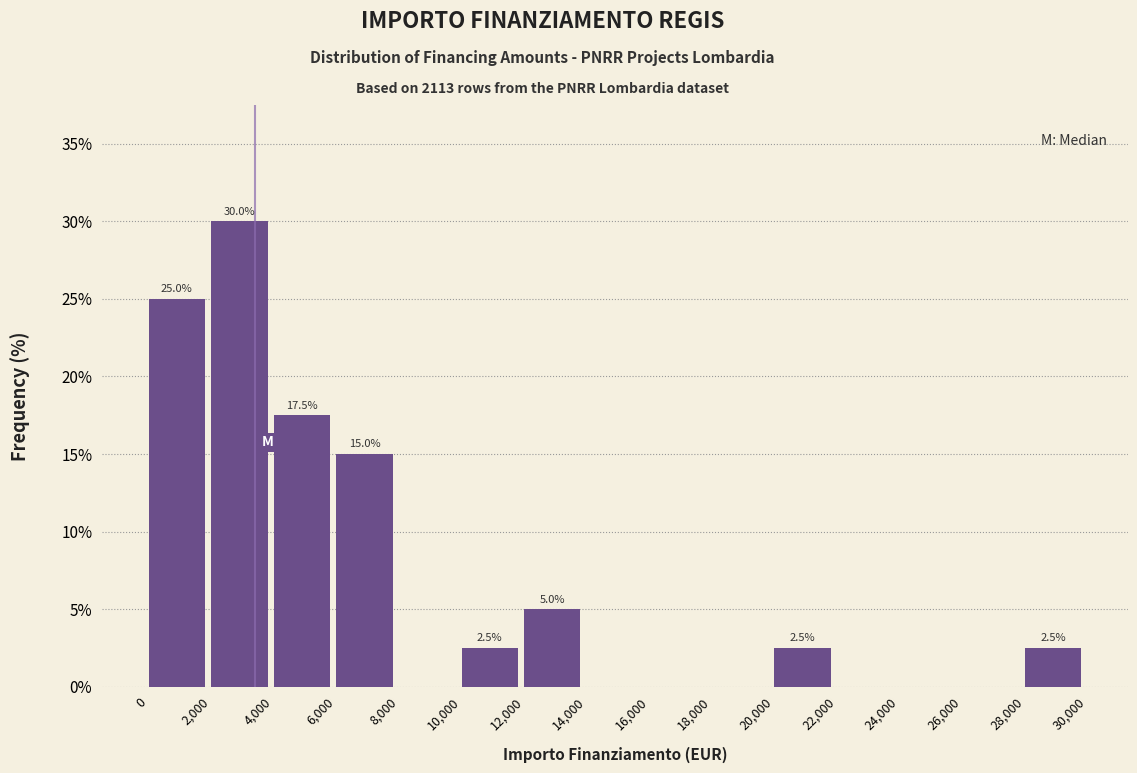

Over which range of the x-axis is the bar tallest?

2,000 to 4,000